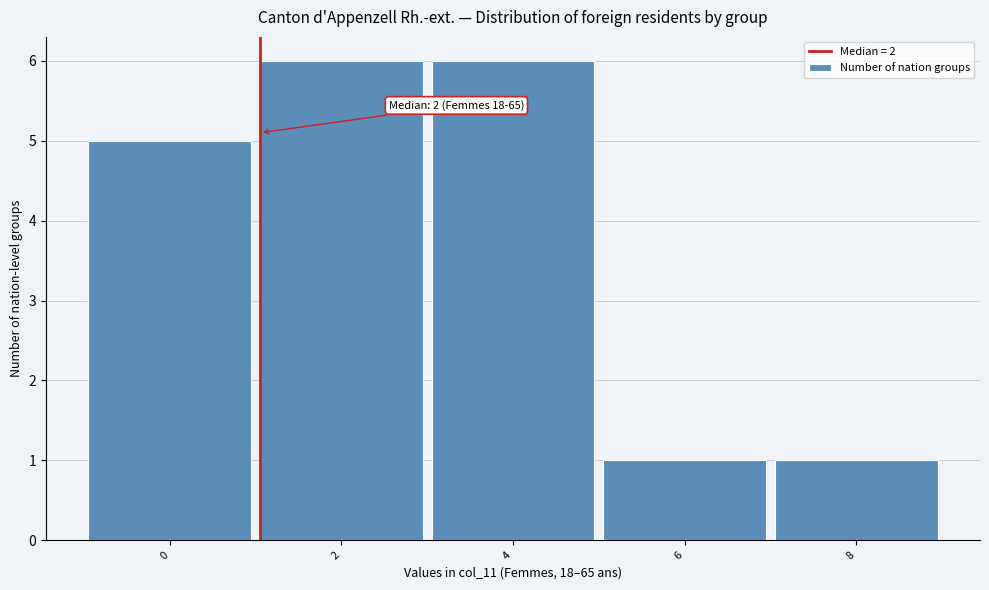

Reading right to left, extract all data points from this chart.

1	1	6	6	5